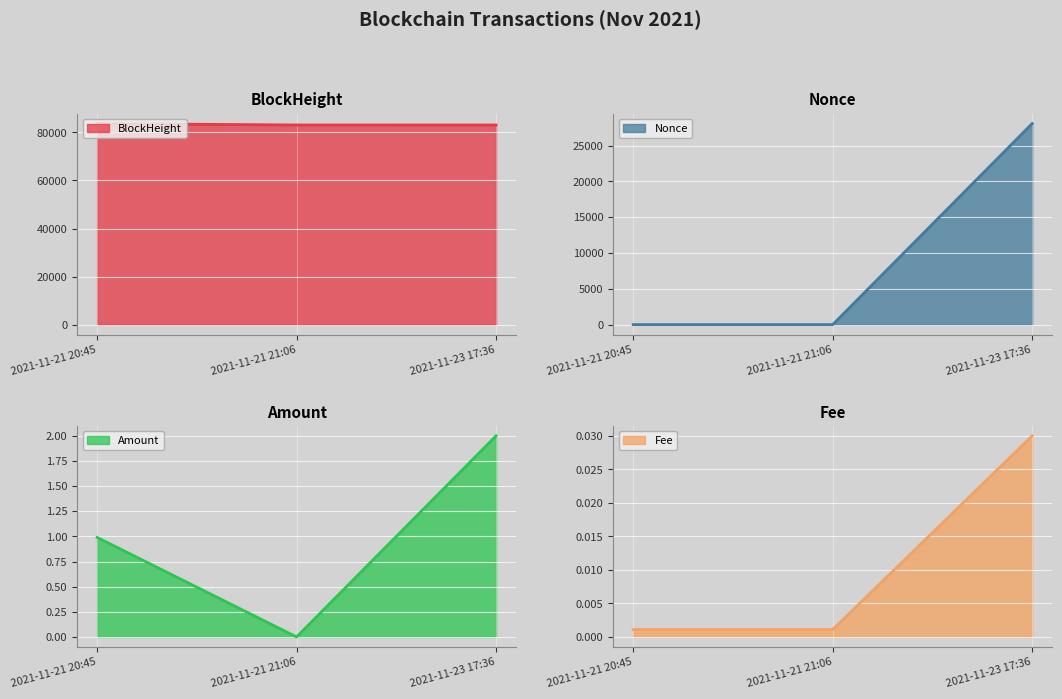

Which category has the highest value across all series?

2021-11-21 20:45